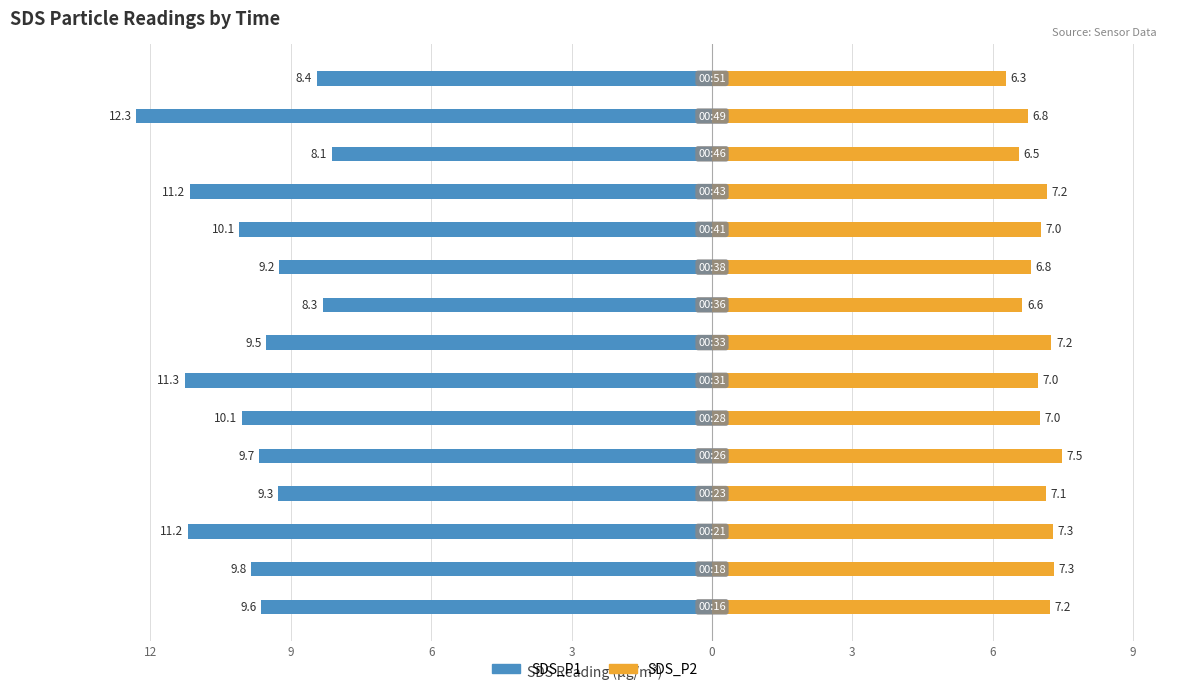

Is the value of SDS_P1 (Without Mortgage) at 9 greater than the value of SDS_P2 (With Mortgage) at 11?

No